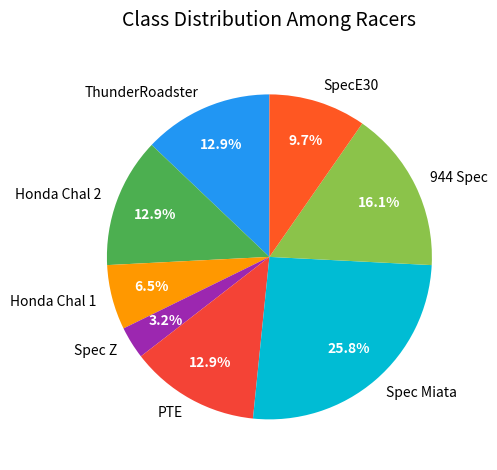

Count the number of slices in the pie.

8